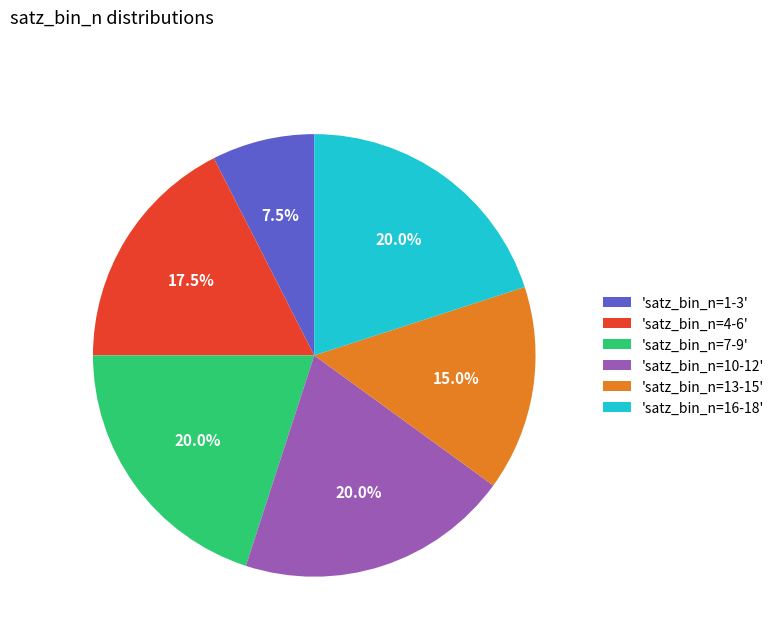

Does 'satz_bin_n=16-18' account for over 50% of the chart?

No